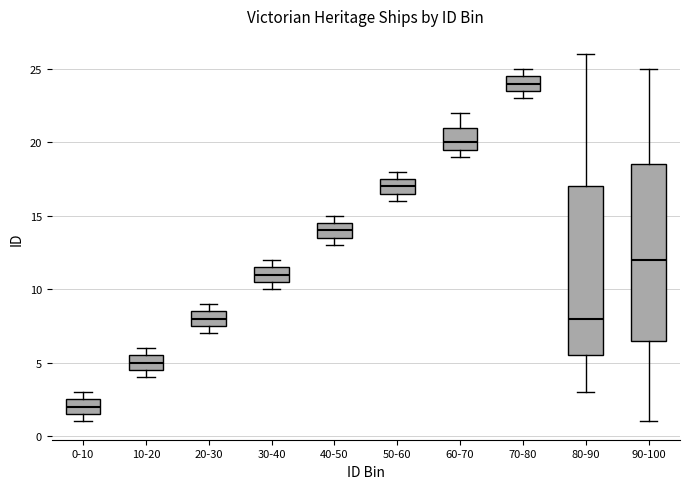

Comparing the boxes themselves (not the whiskers), which one is the tallest?

90-100